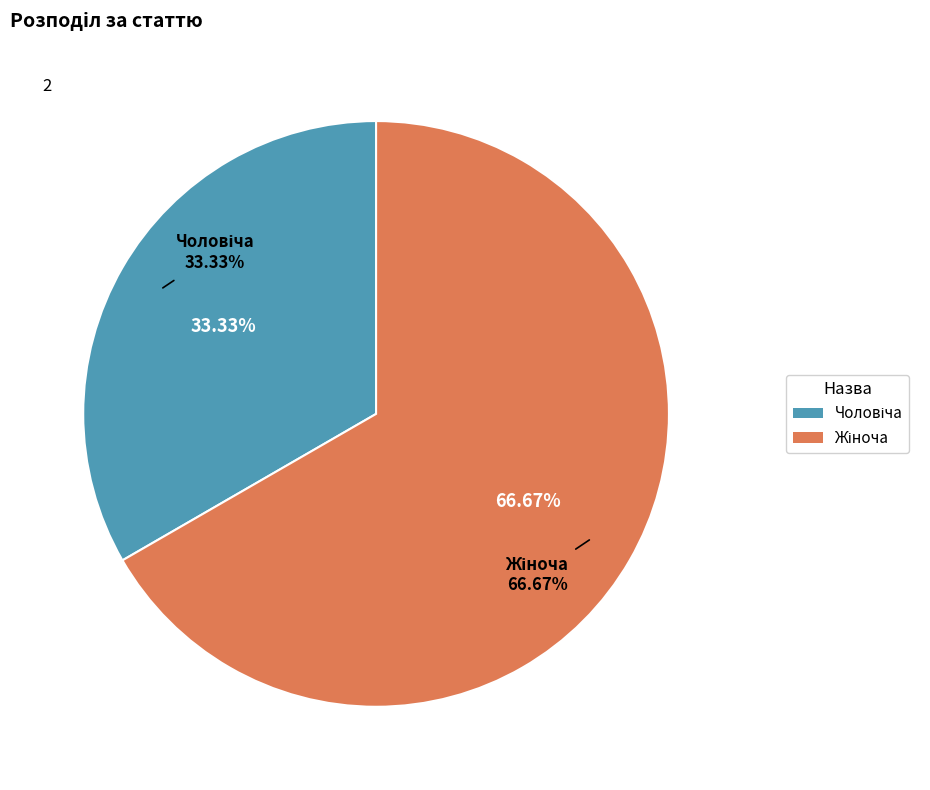

Is it true that Жіноча is 53% of the pie?

False